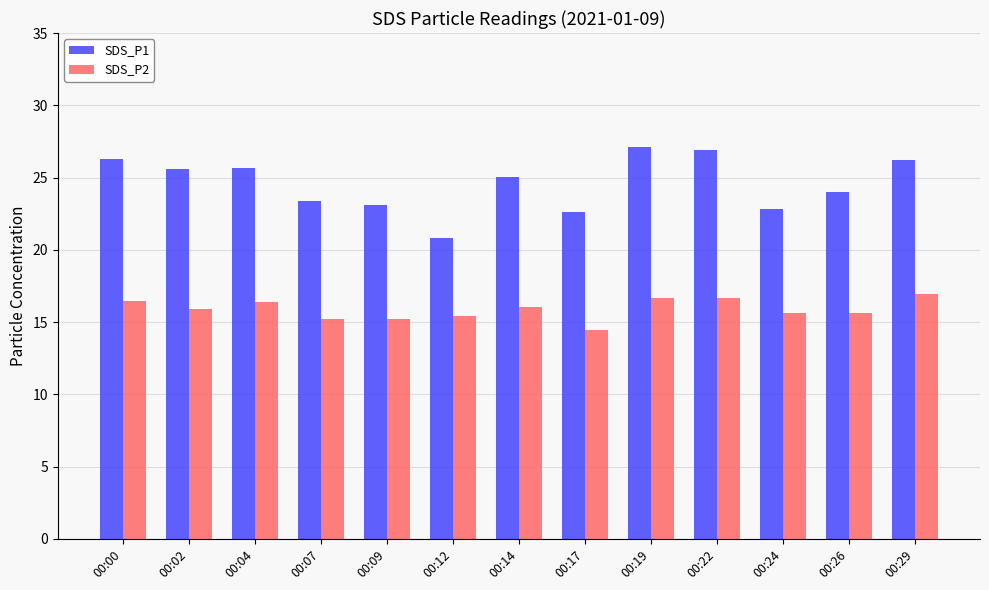

The value of SDS_P1 at 00:26 is 24.0. True or false?

True